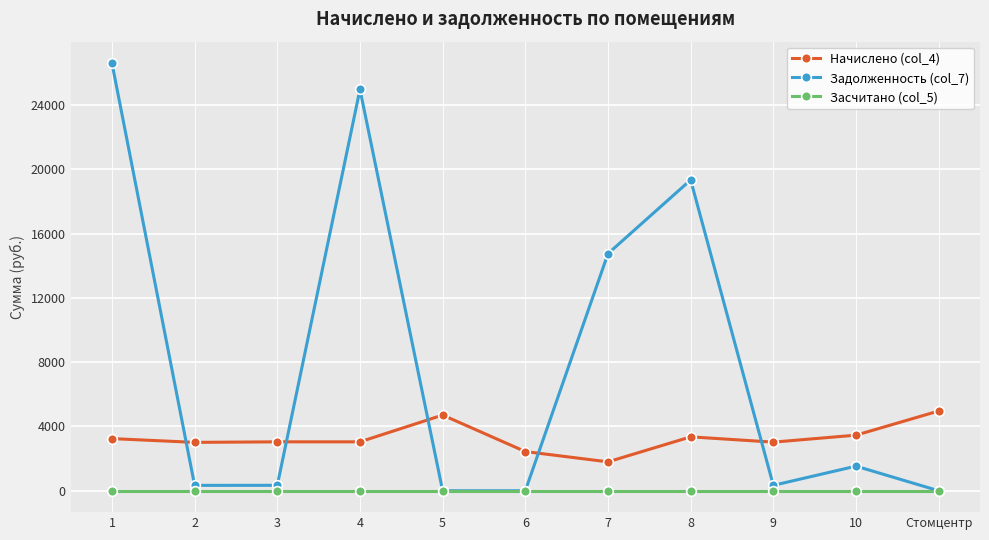

How many lines are shown in the chart?

3